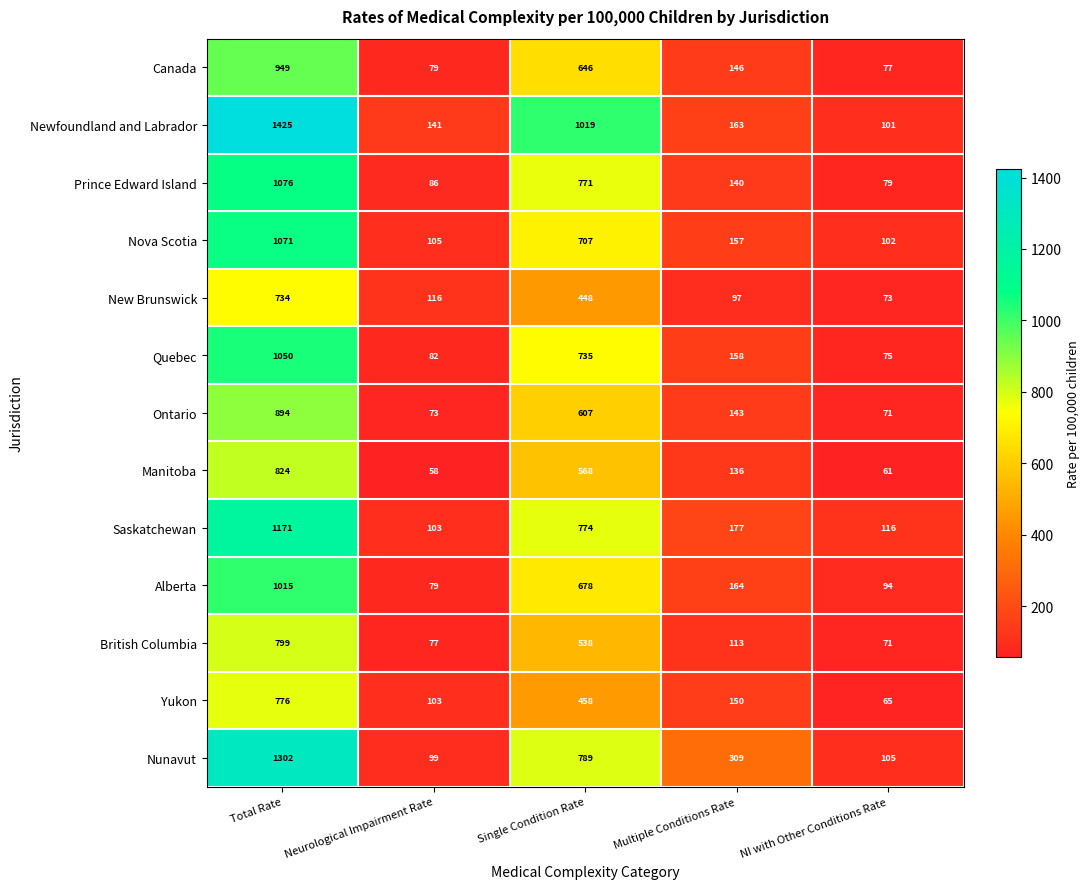

Is it true that Newfoundland and Labrador equals 1019 at Single Condition Rate?

True